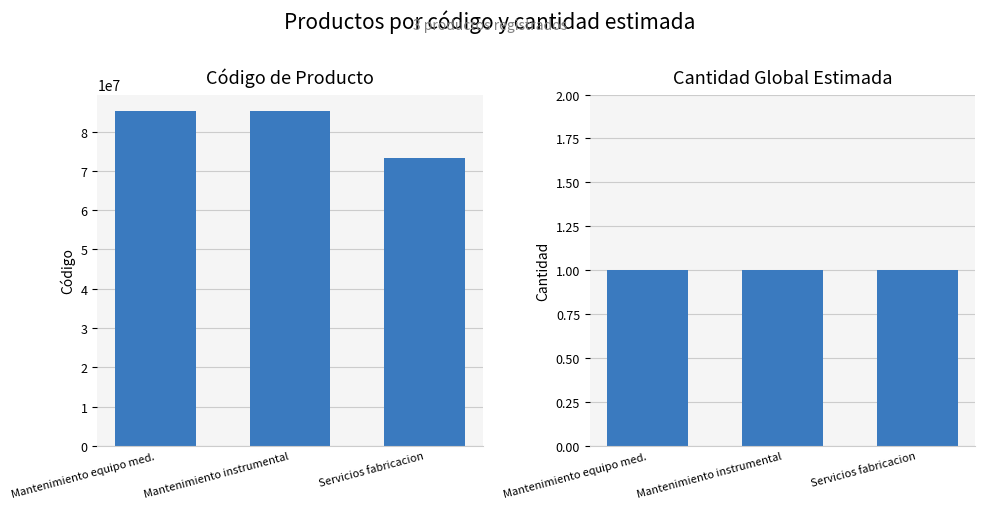

What is the value of the cantidad_global_estimada bar at the 3rd from the left?

1